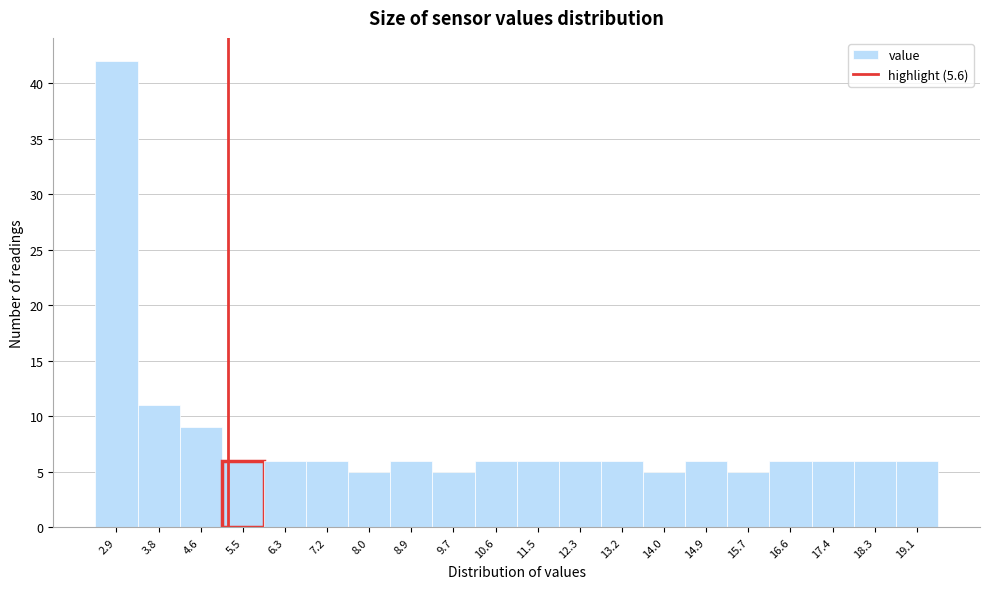

Reading left to right, extract all data points from this chart.

2.9=42	3.8=11	4.6=9	5.5=6	6.3=6	7.2=6	8.0=5	8.9=6	9.7=5	10.6=6	11.5=6	12.3=6	13.2=6	14.0=5	14.9=6	15.7=5	16.6=6	17.4=6	18.3=6	19.1=6